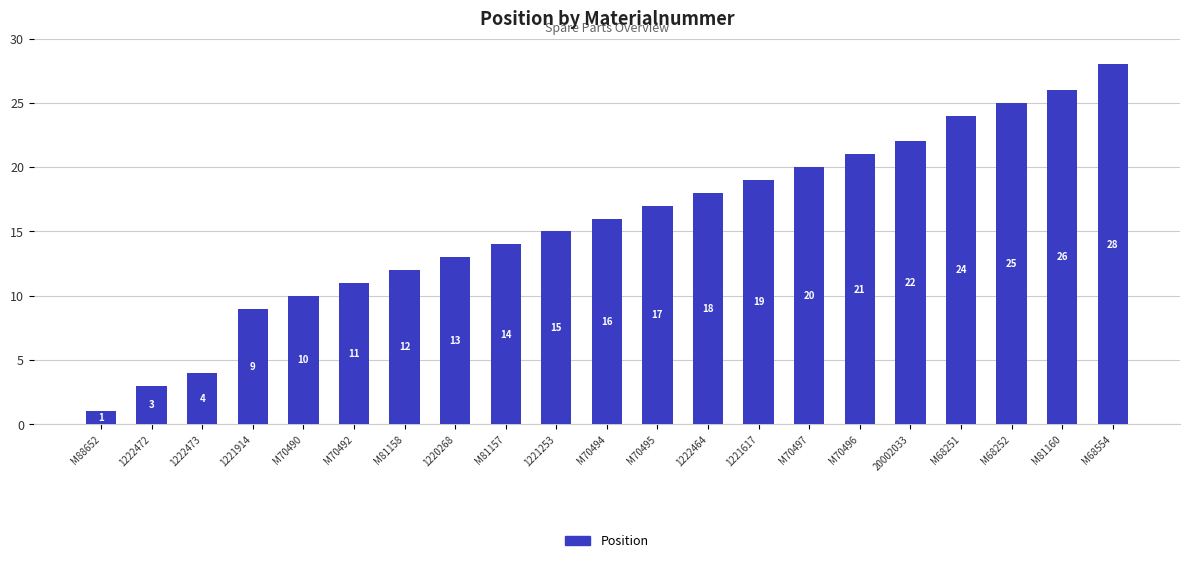

List the labels in order of value, smallest first.

M88652, 1222472, 1222473, 1221914, M70490, M70492, M81158, 1220268, M81157, 1221253, M70494, M70495, 1222464, 1221617, M70497, M70496, 20002033, M68251, M68252, M81160, M68554